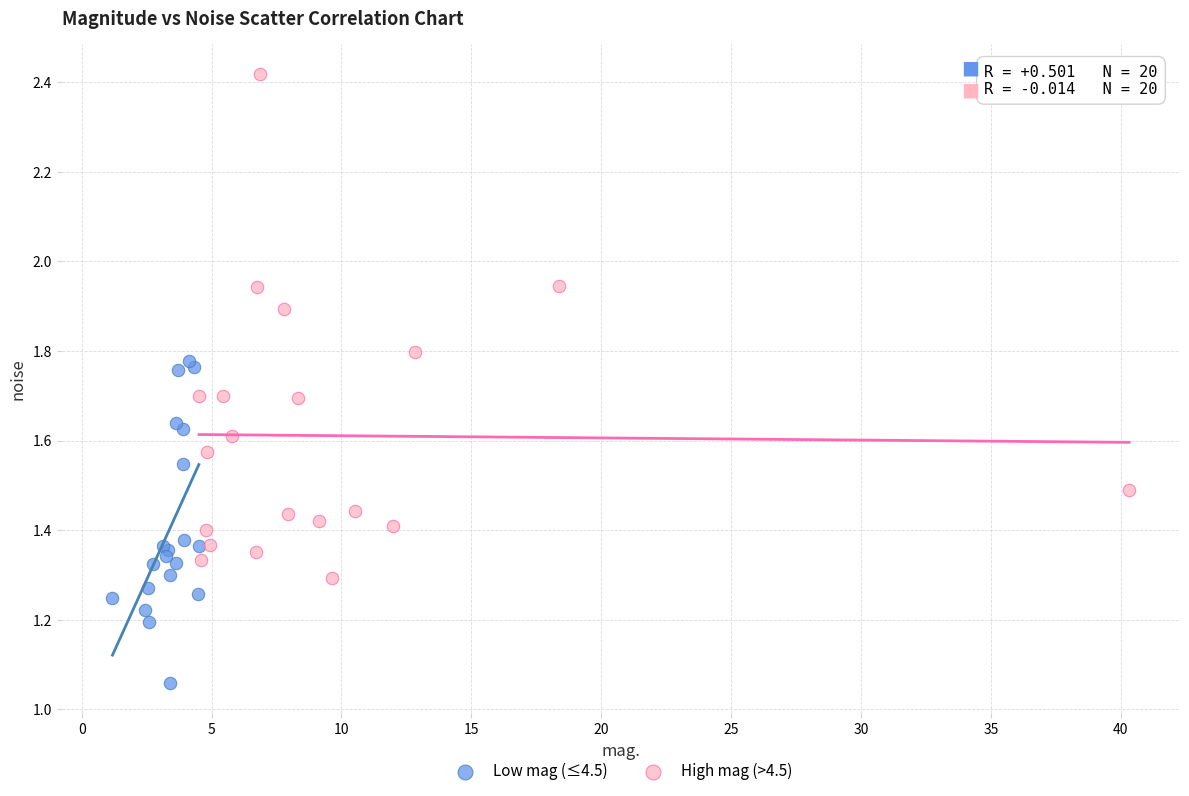

Which series reaches the minimum Y coordinate?

Low mag (≤4.5)